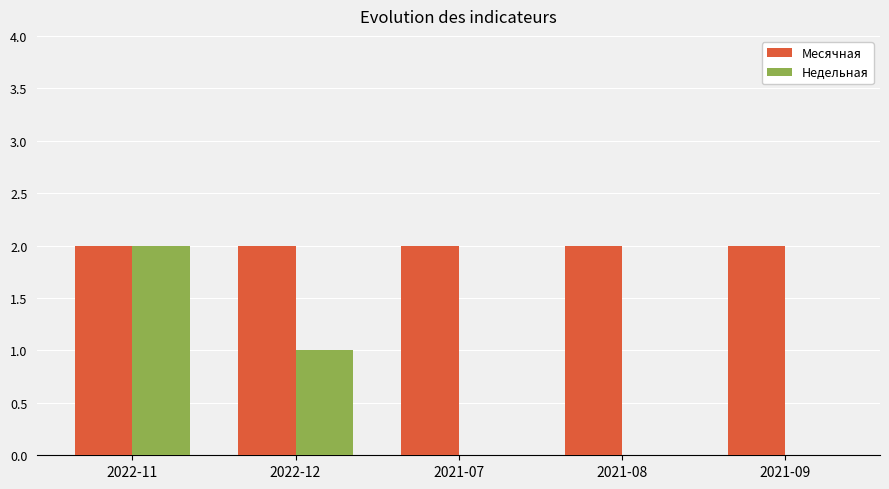

Is it true that Недельная equals 2 at 2022-11?

True